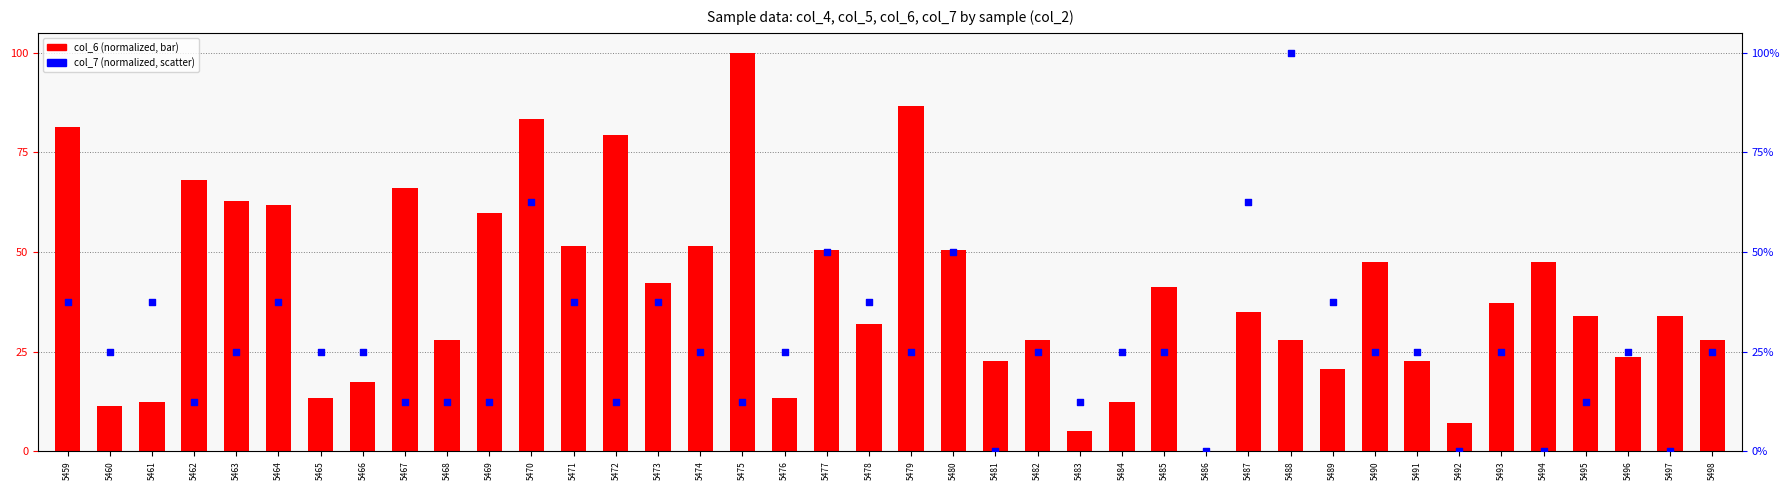

Which series reaches the minimum Y coordinate?

col_6 (normalized)